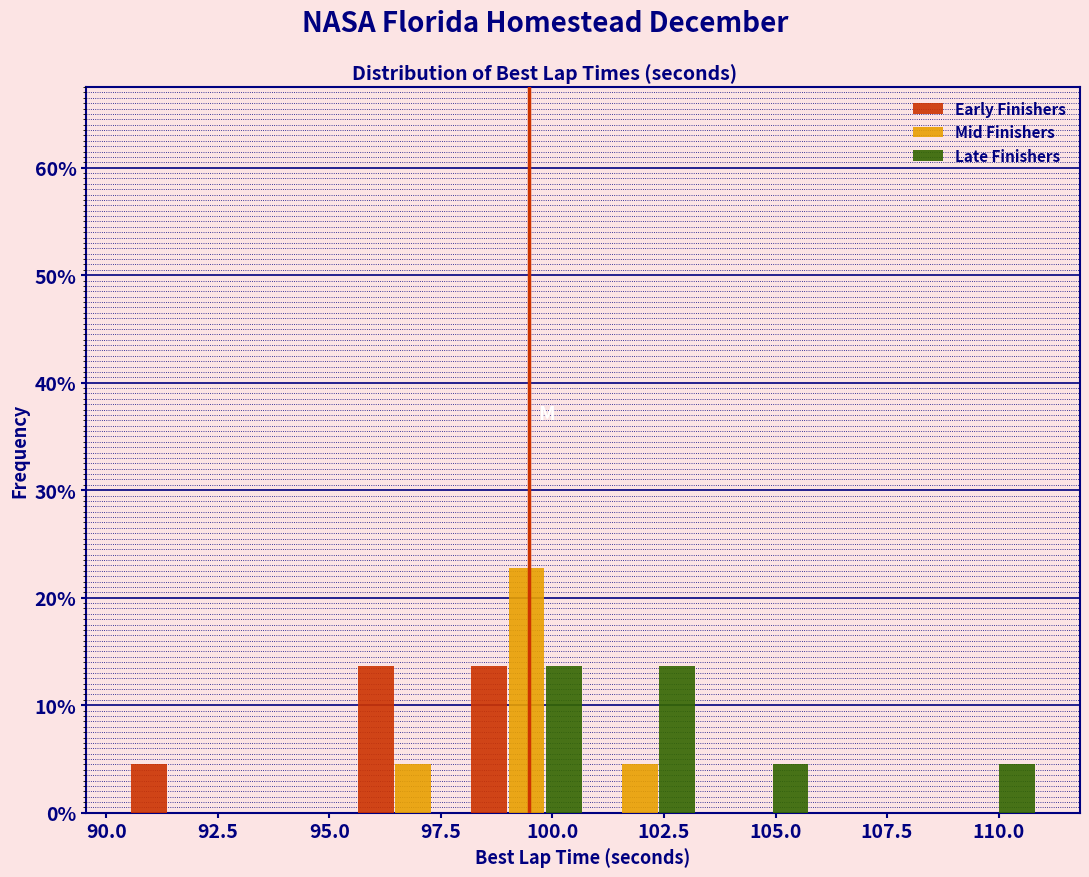

Reading left to right, transcribe this chart: for each range on the x-axis, give the height of each series' bar. Neither the bar edges nor the heights are printed on the chart, so give them approximately, as read against the axes.

90.5 to 93.0: Early Finishers=5	Mid Finishers=0	Late Finishers=0
93.0 to 95.5: Early Finishers=0	Mid Finishers=0	Late Finishers=0
95.5 to 98.0: Early Finishers=14	Mid Finishers=5	Late Finishers=0
98.0 to 100.5: Early Finishers=14	Mid Finishers=23	Late Finishers=14
100.5 to 103.0: Early Finishers=0	Mid Finishers=5	Late Finishers=14
103.0 to 106.0: Early Finishers=0	Mid Finishers=0	Late Finishers=5
106.0 to 108.5: Early Finishers=0	Mid Finishers=0	Late Finishers=0
108.5 to 111.0: Early Finishers=0	Mid Finishers=0	Late Finishers=5